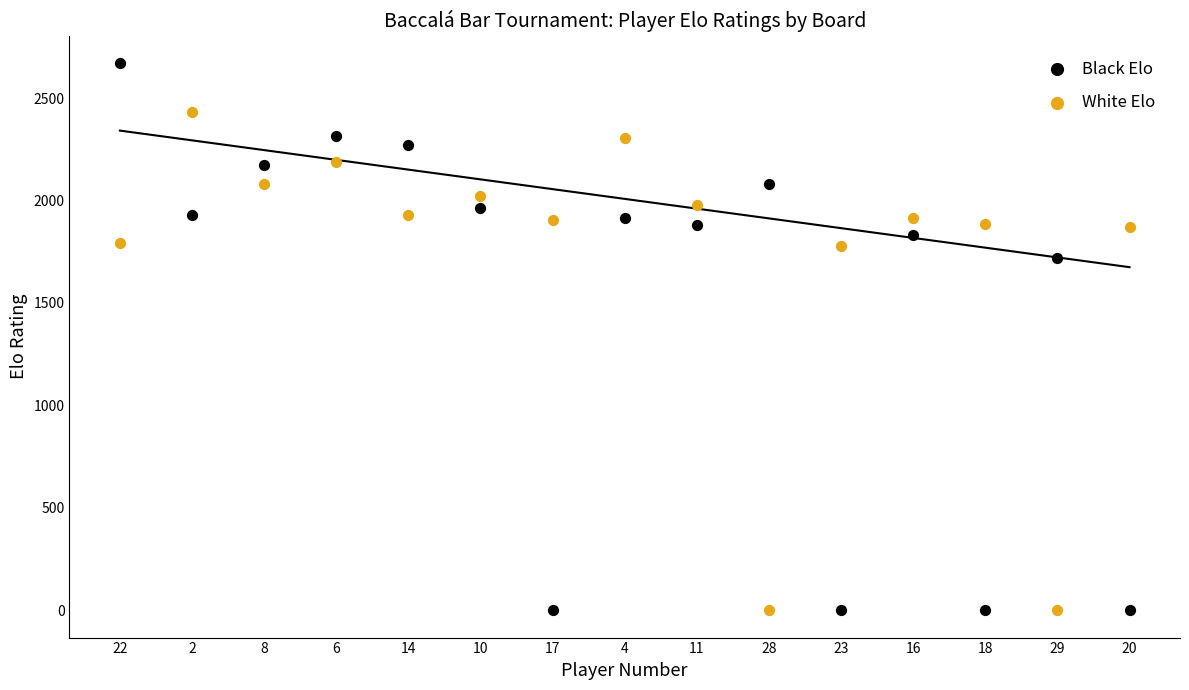

Across all data points, what is the range of Y values (max minus min)?

2672